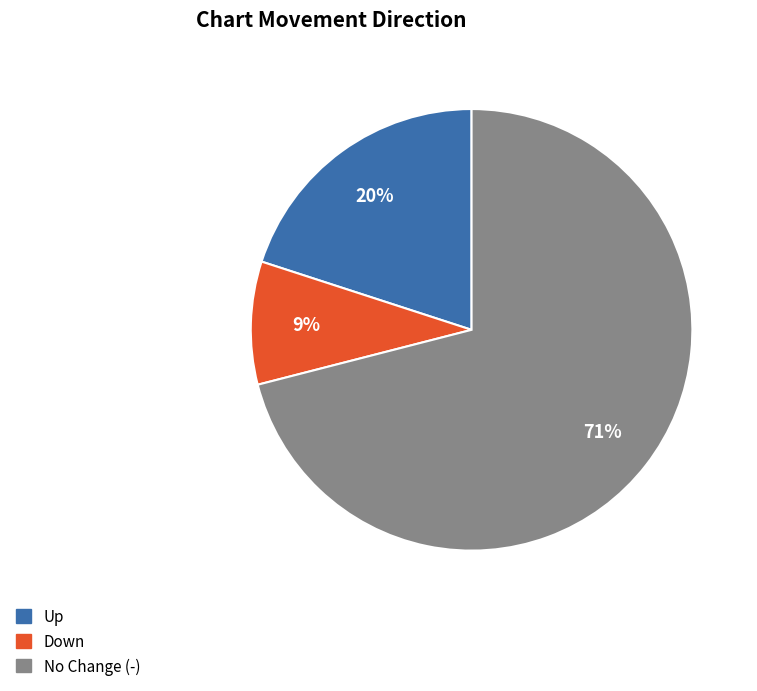

Is there any slice that represents more than half of the pie?

Yes